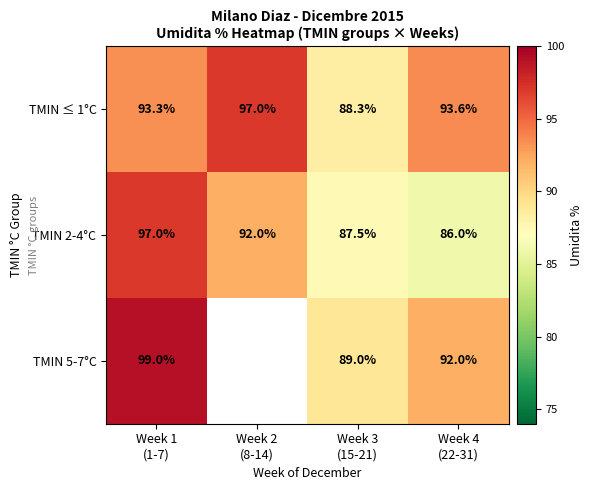

Between Week 3
(15-21) and Week 4
(22-31), which series saw the biggest shift?

TMIN ≤ 1°C